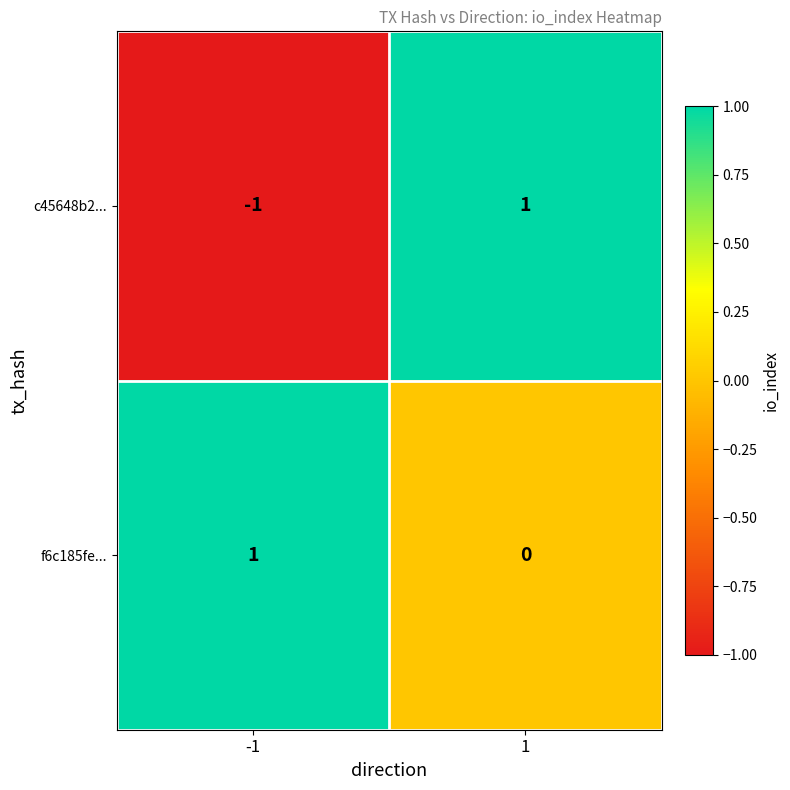

At how many categories does at least one series exceed 0?

2